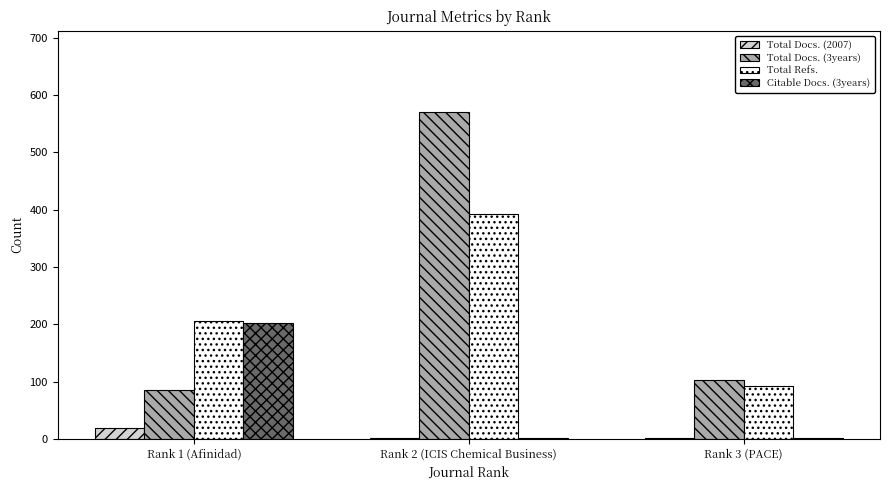

Where is Total Refs. nearest to the value 242?

Rank 1 (Afinidad)